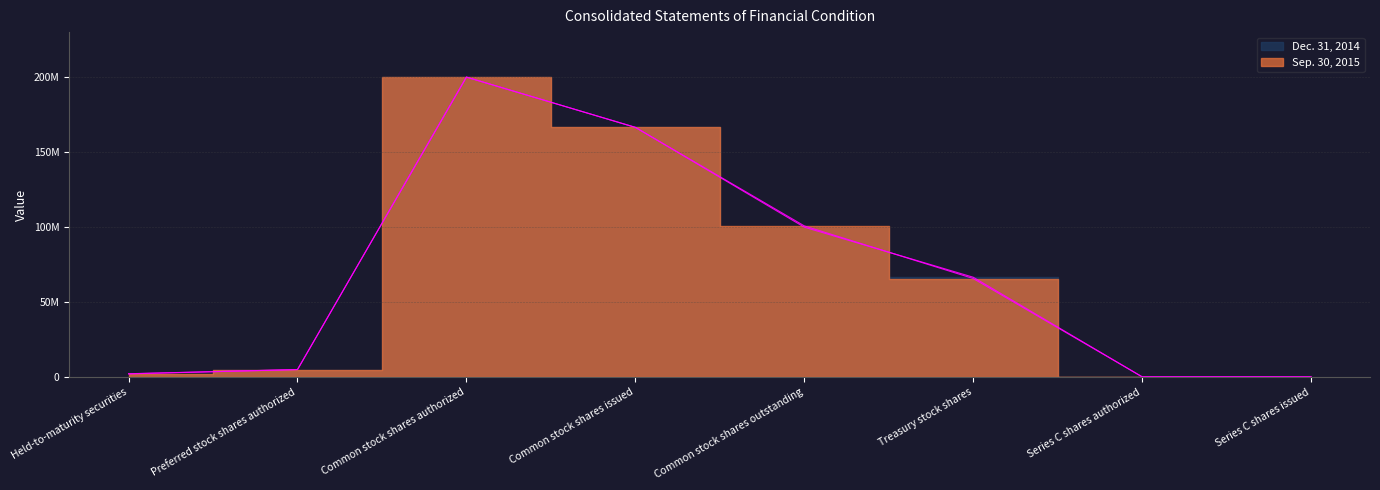

Which series changed the most between Preferred stock shares authorized and Common stock shares authorized?

Sep. 30, 2015